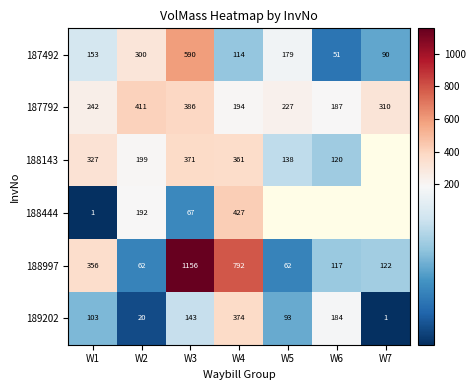

How many categories are shown in the chart?

7